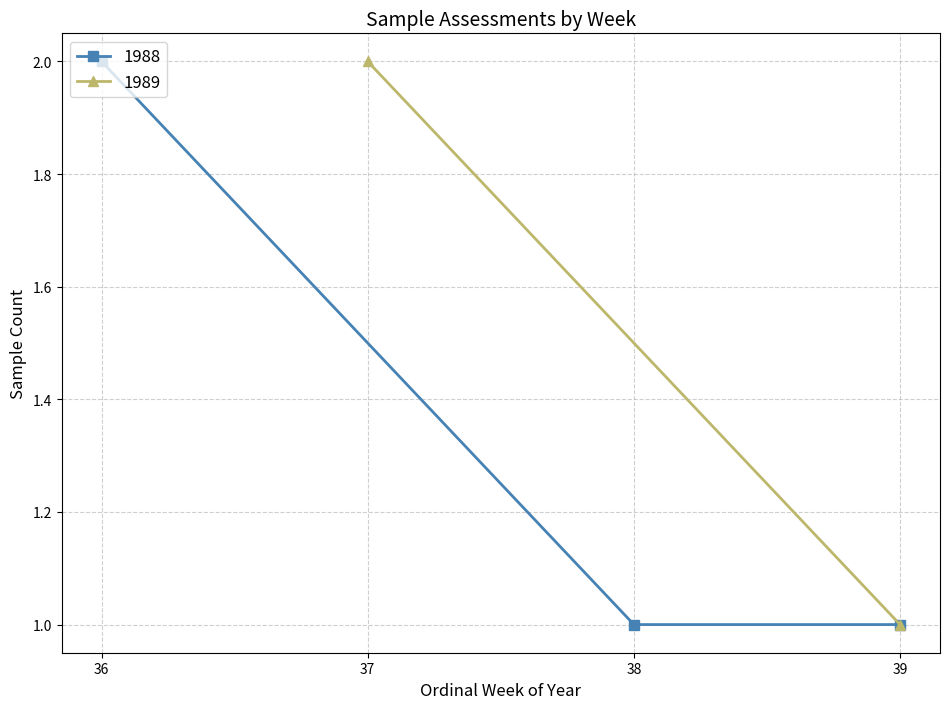

The 1988 series shows 1 at 39. True or false?

True